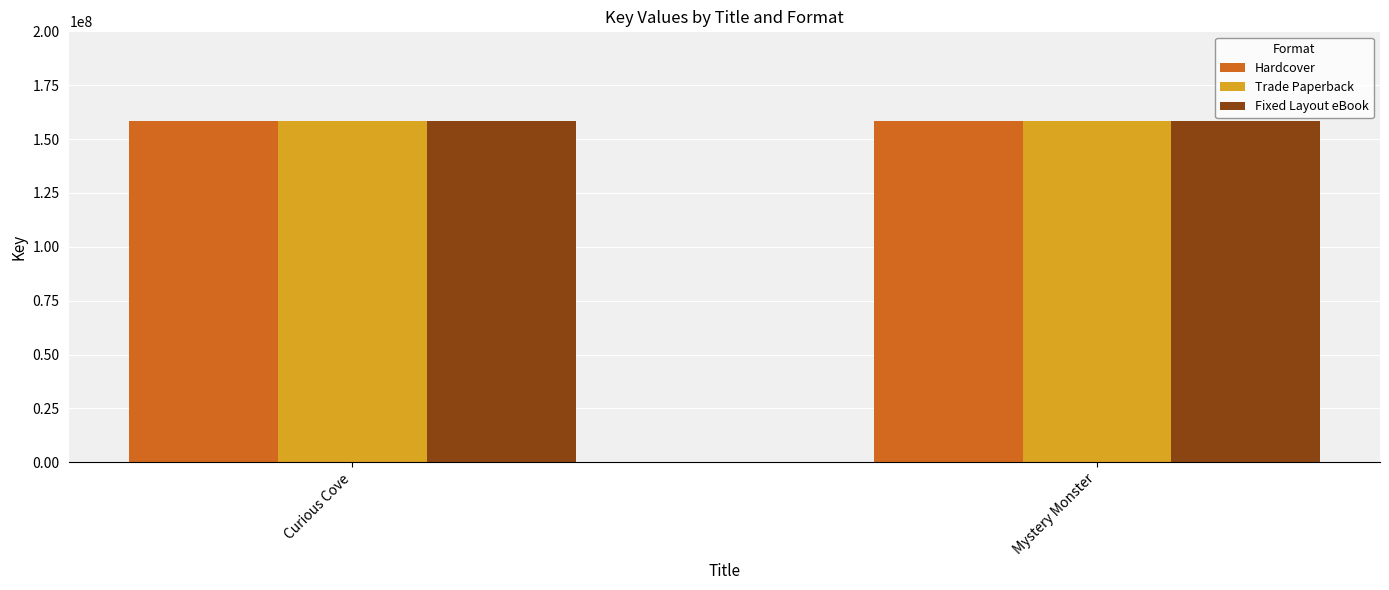

Is it true that Hardcover equals 158302320 at Curious Cove?

True